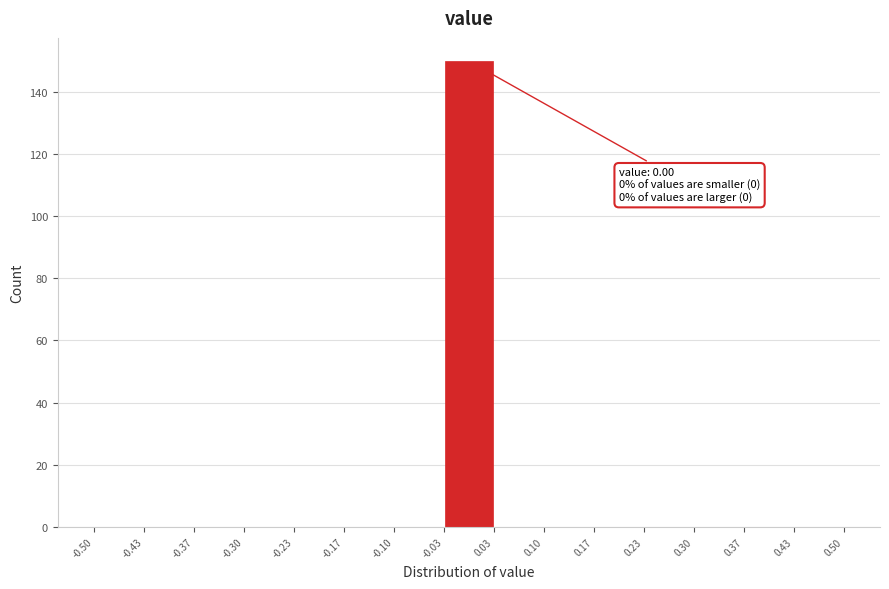

Over which range of the x-axis is the bar tallest?

-0.03 to 0.03